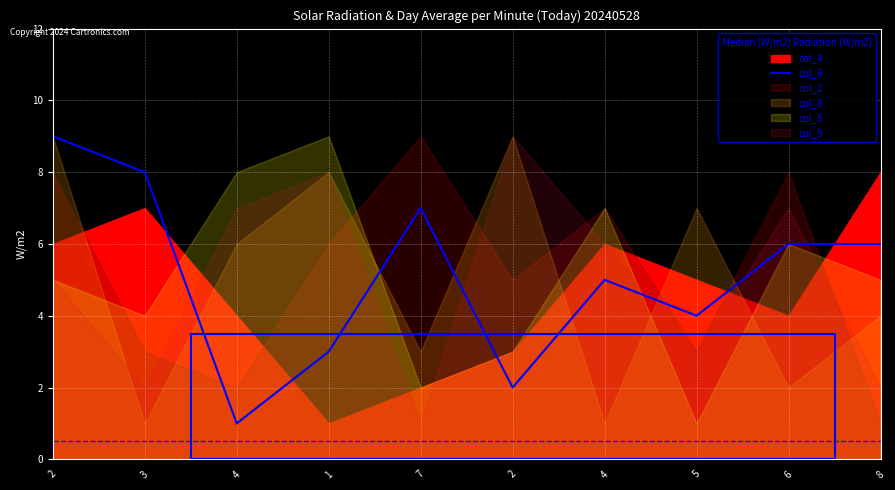

List the labels in order of value, largest first.

2, 3, 7, 6, 8, 4, 5, 1, 2, 4